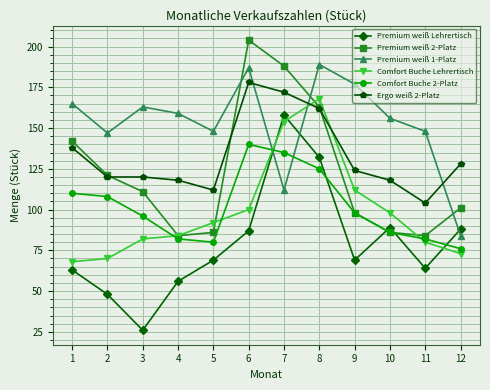

How many distinct data groups are displayed?

6